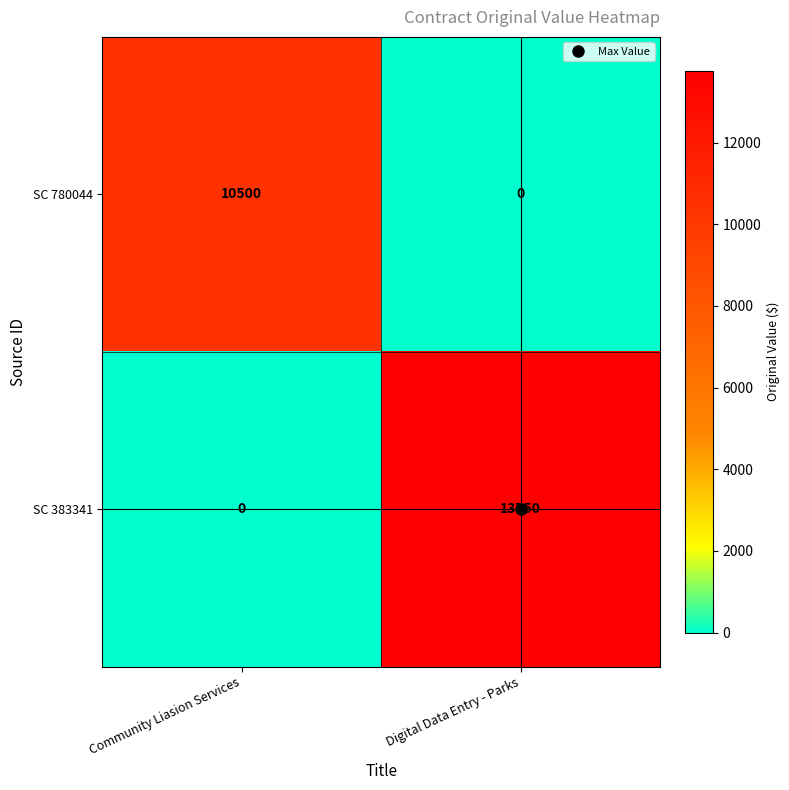

Which series changed the most between Community Liasion Services and Digital Data Entry - Parks?

SC 383341